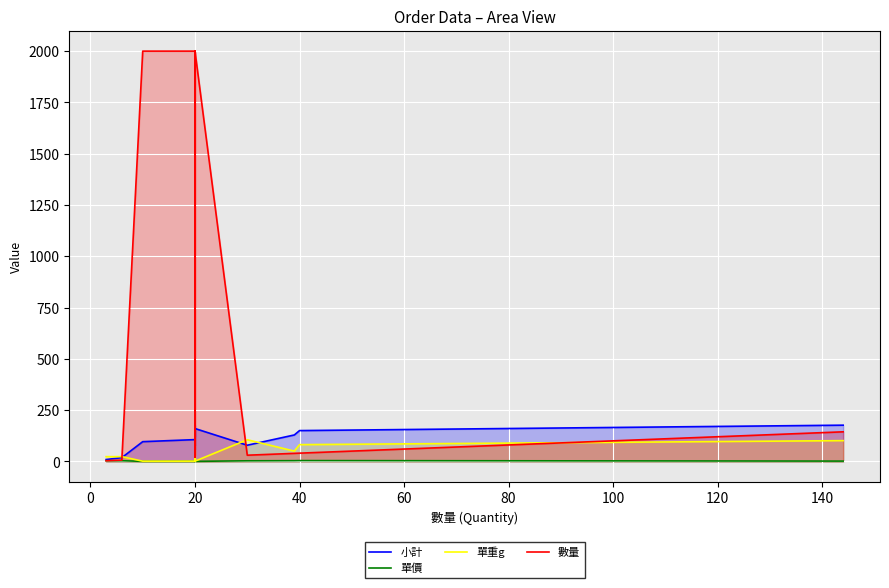

Which series has the largest total across all categories?

數量